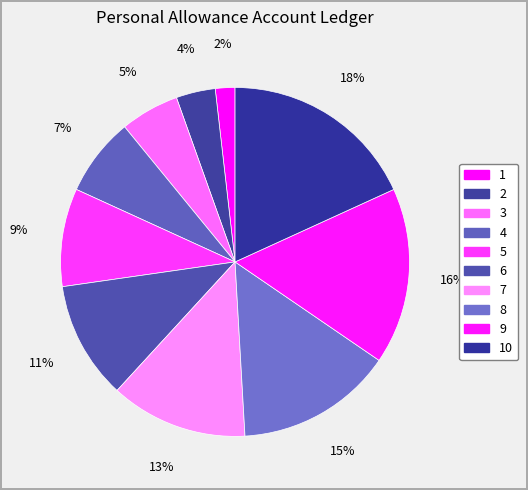

Which category has the smallest portion of the pie?

1